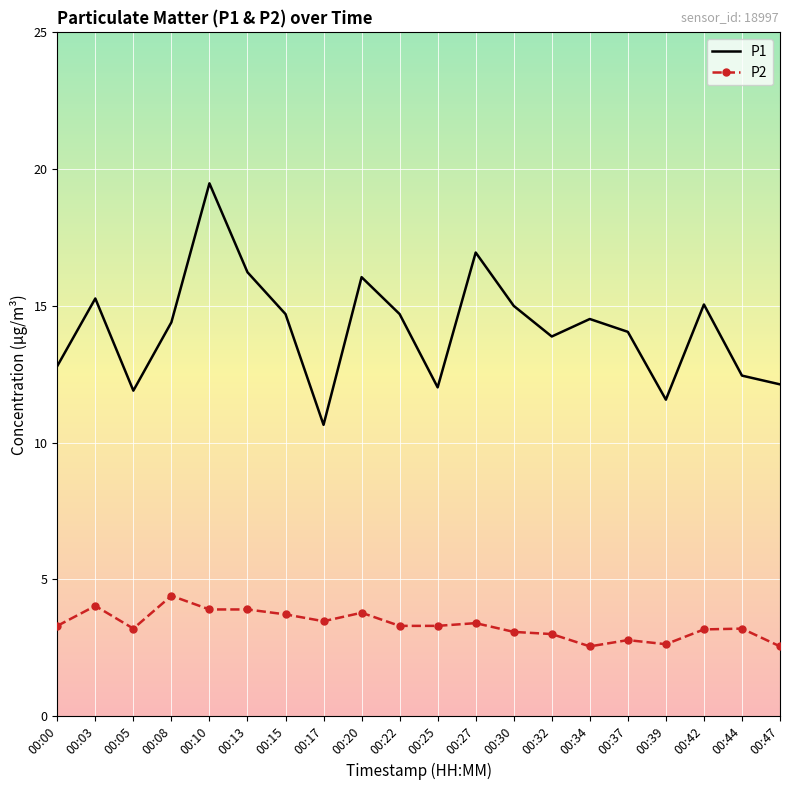

What is the difference between the P1 values at 00:37 and 00:10?

5.4